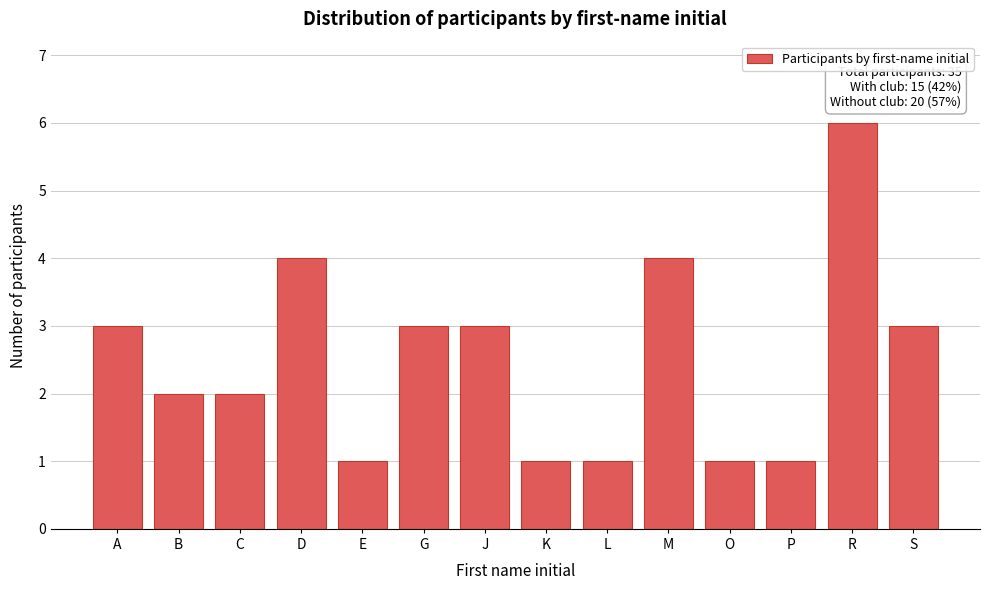

Reading right to left, what are all the values shown in this chart?

S=3	R=6	P=1	O=1	M=4	L=1	K=1	J=3	G=3	E=1	D=4	C=2	B=2	A=3